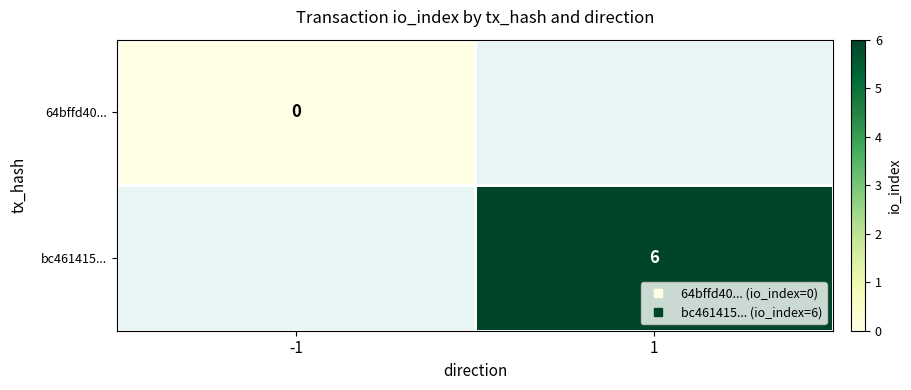

Which label corresponds to the smallest value in the chart?

-1